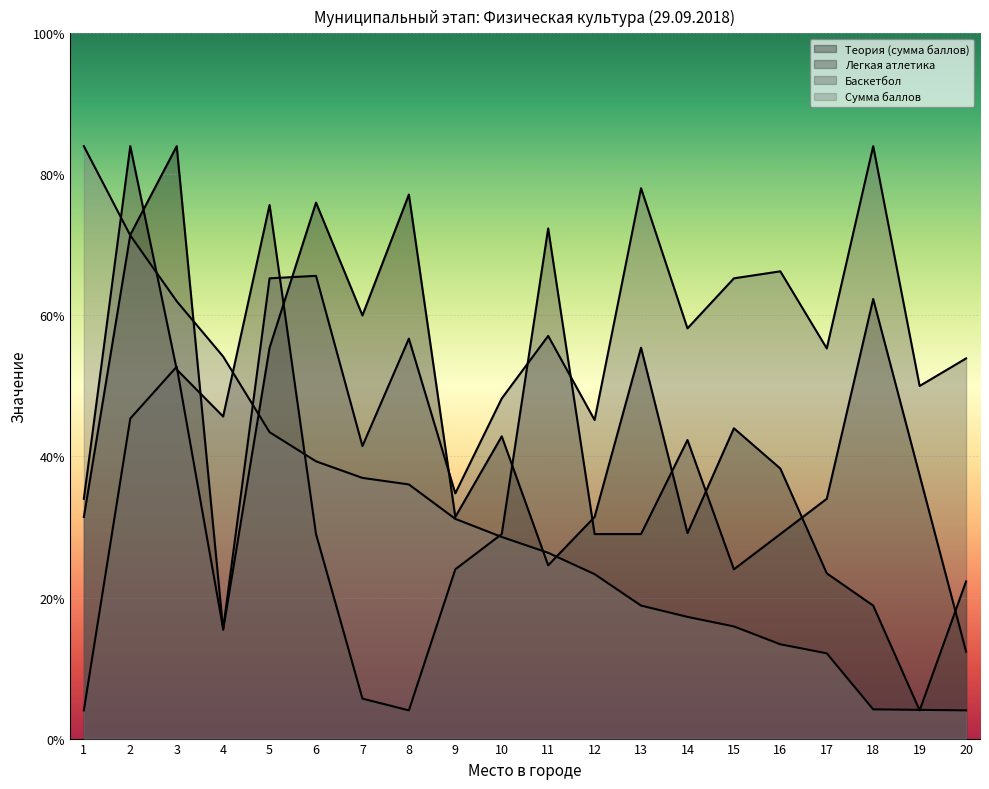

What is the spread (max minus min) of values at 6?

117.5